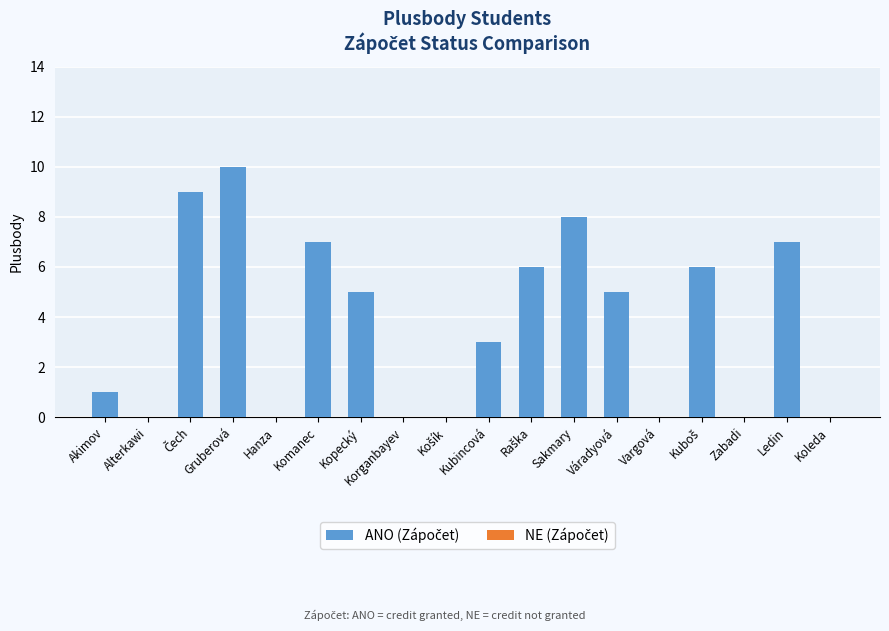

How many values are between 0 and 7?

13